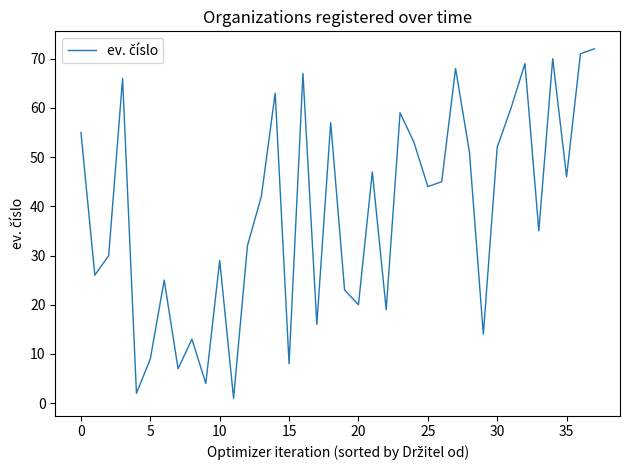

What is the maximum value shown in the chart?

72